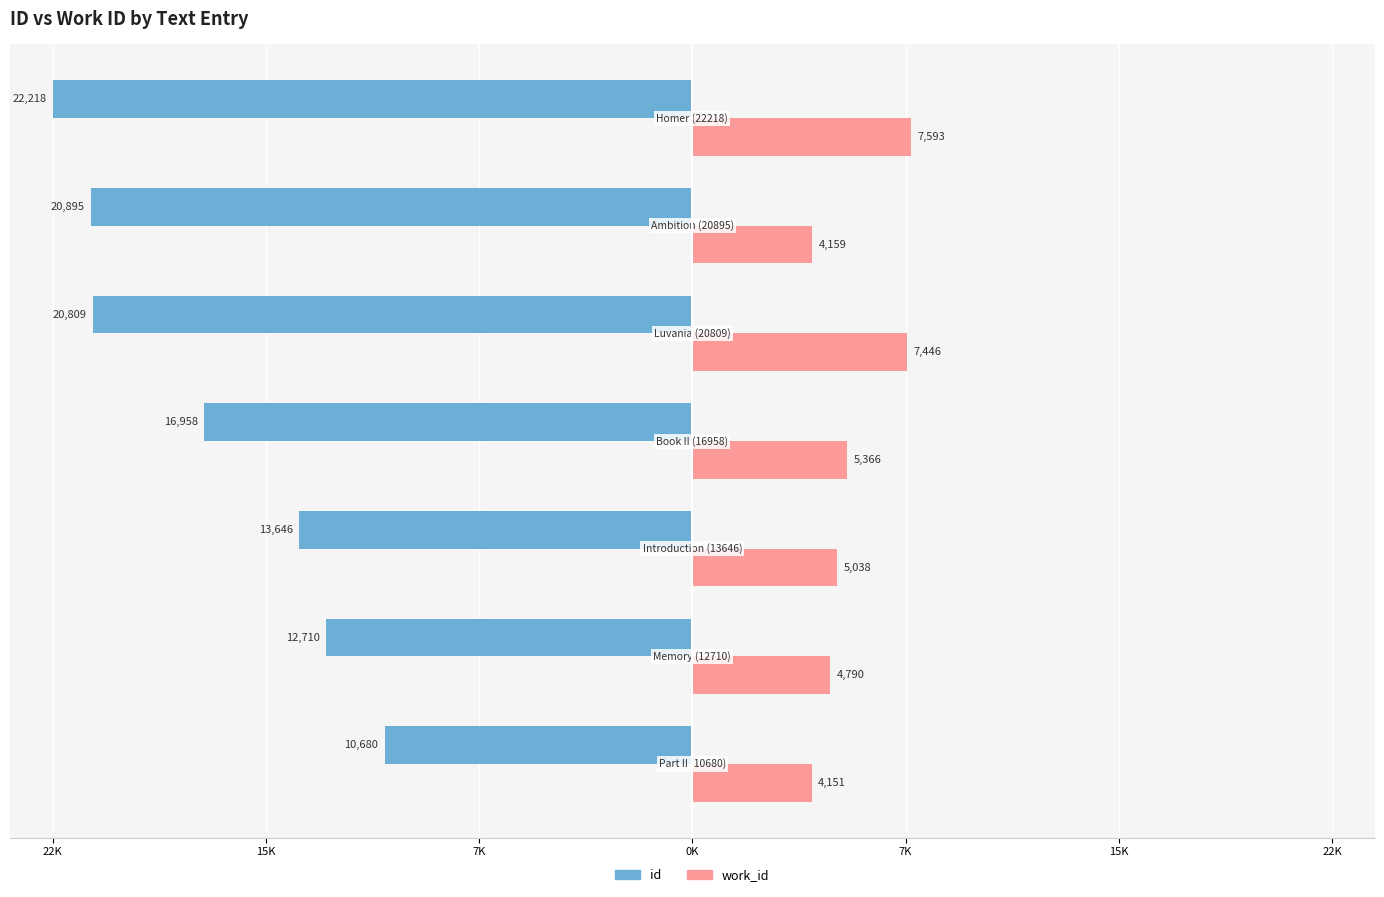

What are all the series names shown in the legend?

id, work_id